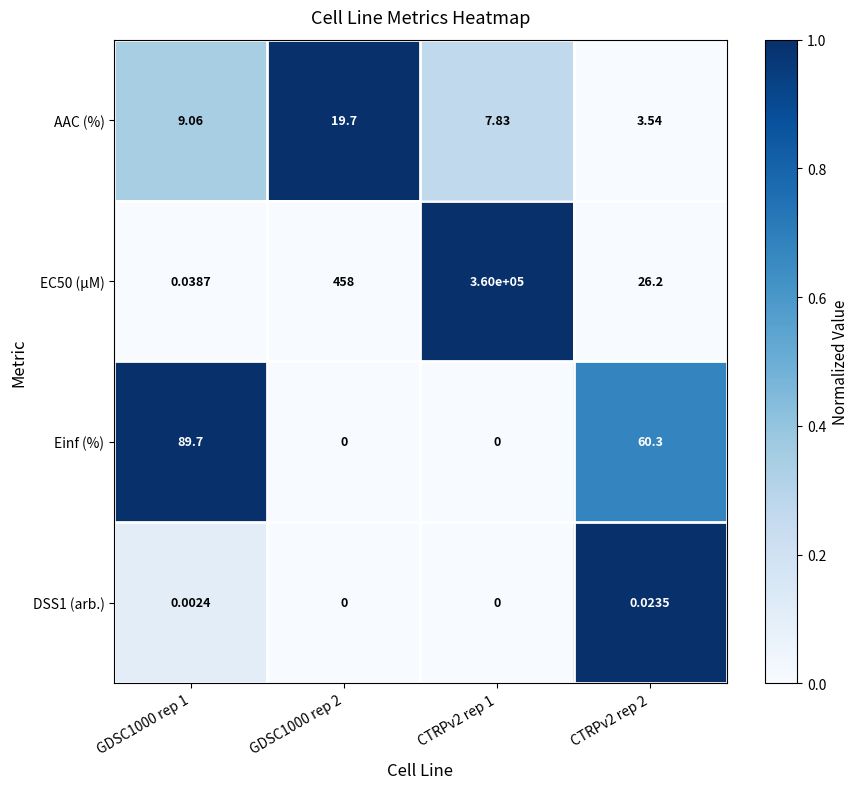

Is the value of Einf (%) at CTRPv2 rep 2 greater than the value of EC50 (µM) at CTRPv2 rep 1?

No